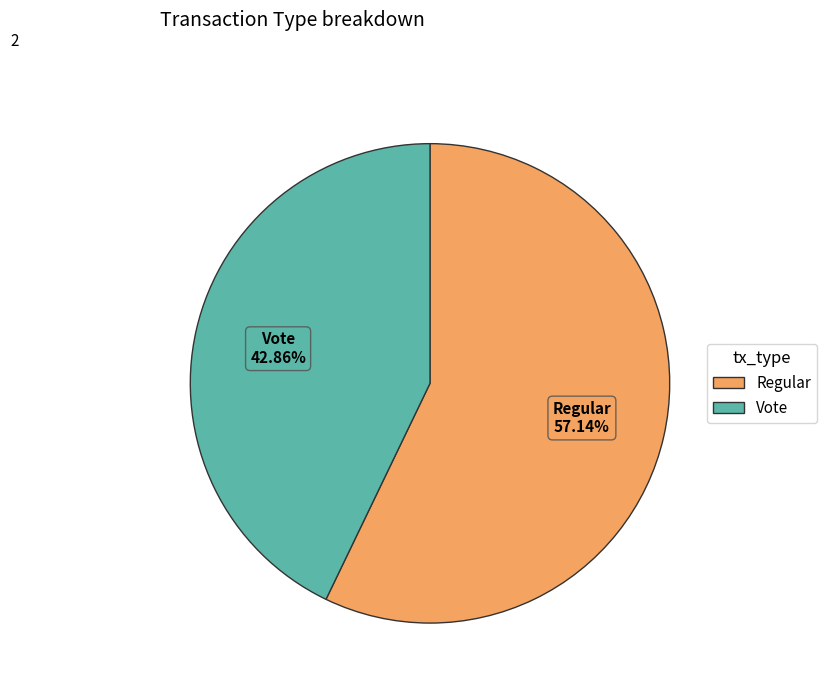

Rank the categories by value from highest to lowest.

Regular, Vote